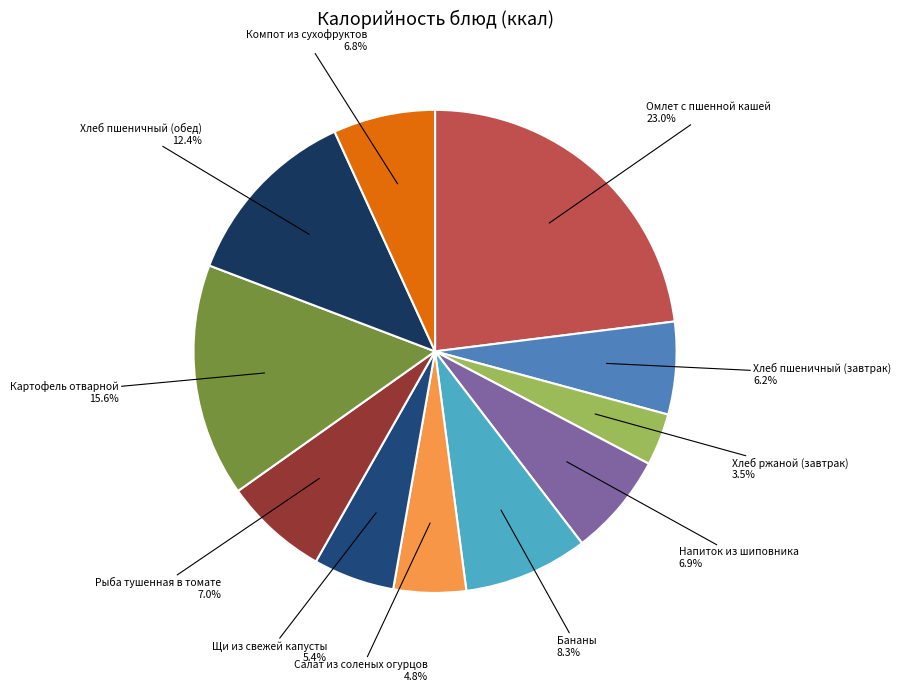

Is there a majority slice in this chart?

No